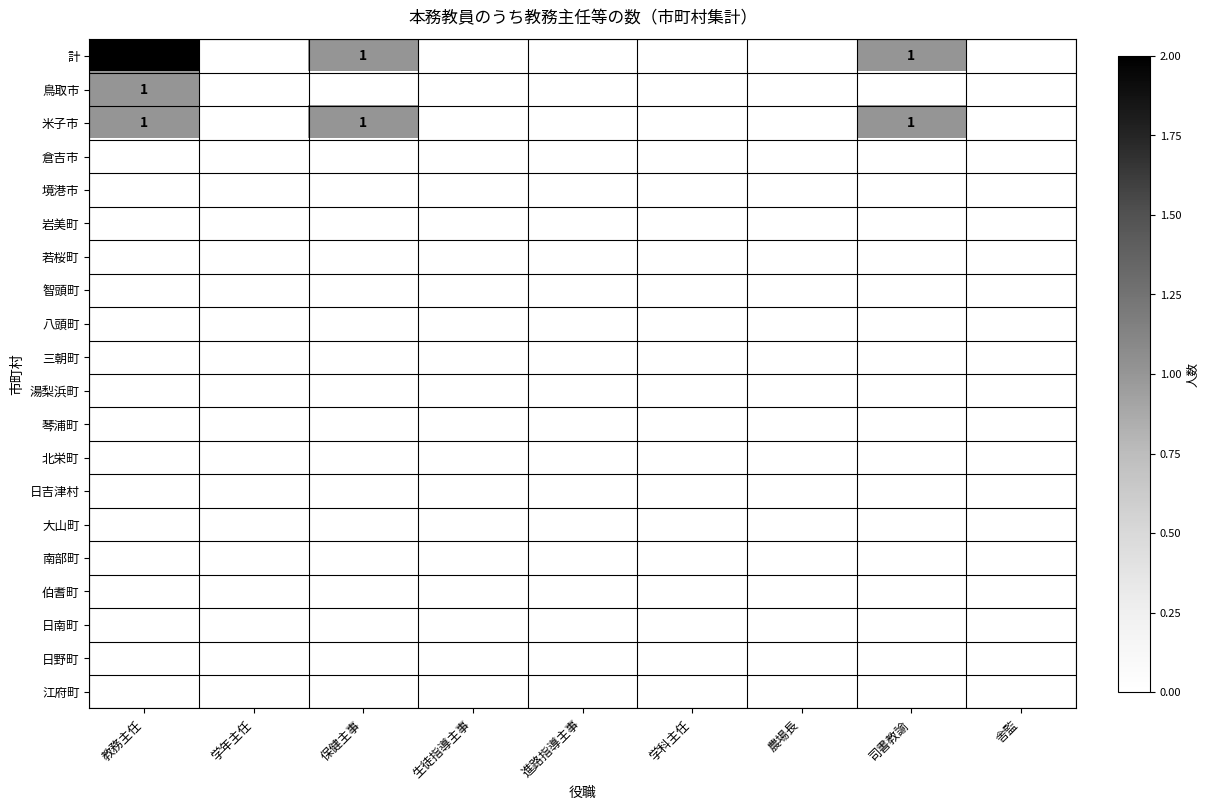

Which series has the widest spread of values?

計